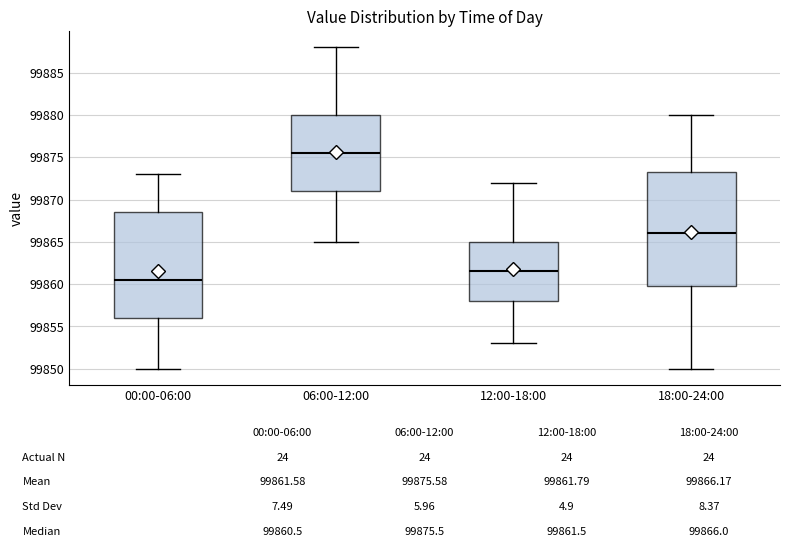

Which box's median line is the highest?

06:00-12:00